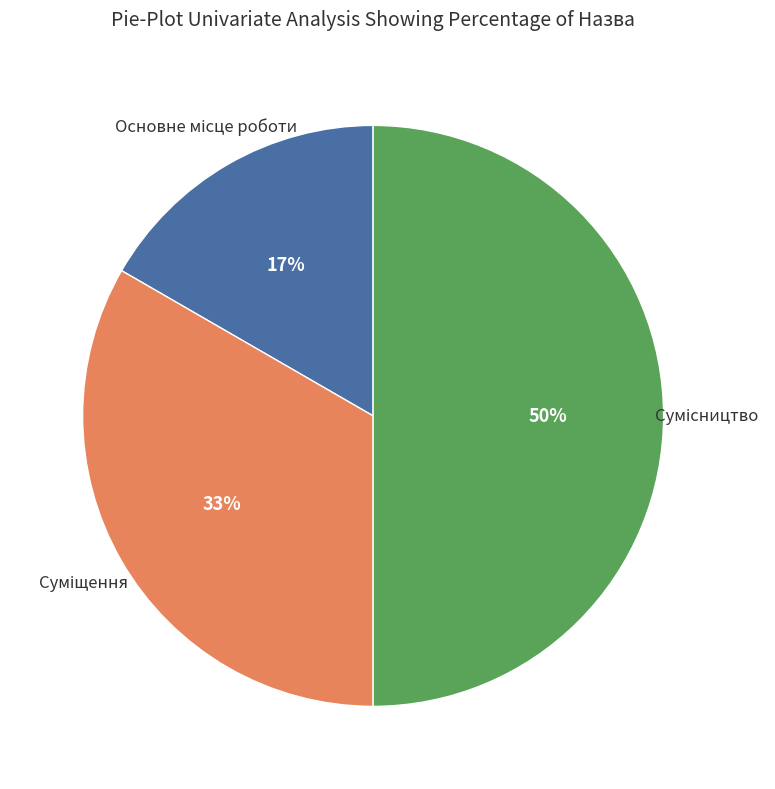

To the nearest percent, what is the average slice percentage?

33%